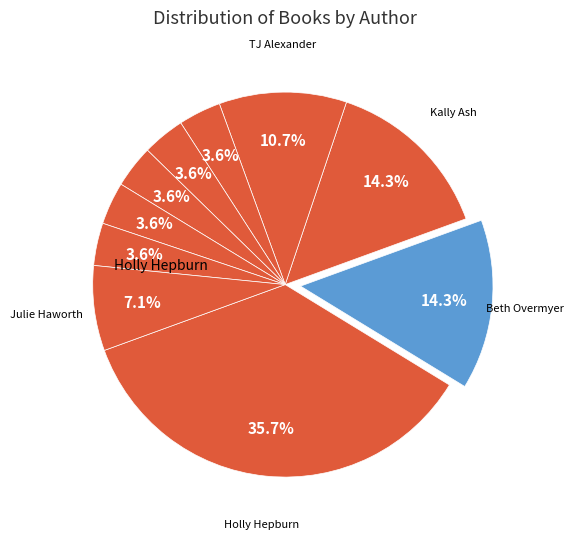

How many slices are in this pie chart?

10